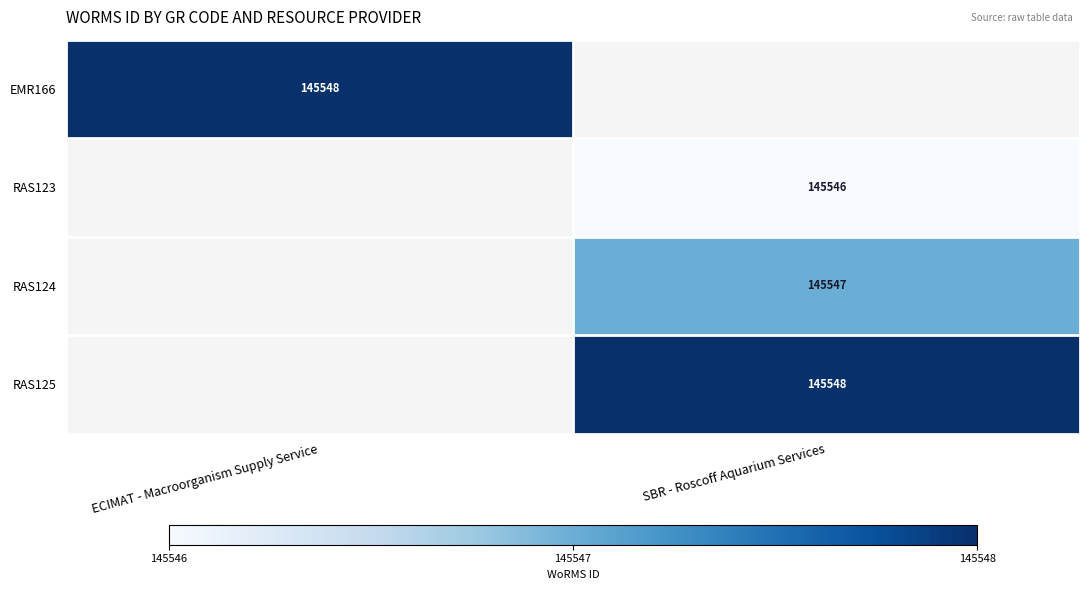

Is it true that EMR166 equals 32960 at ECIMAT - Macroorganism Supply Service?

False